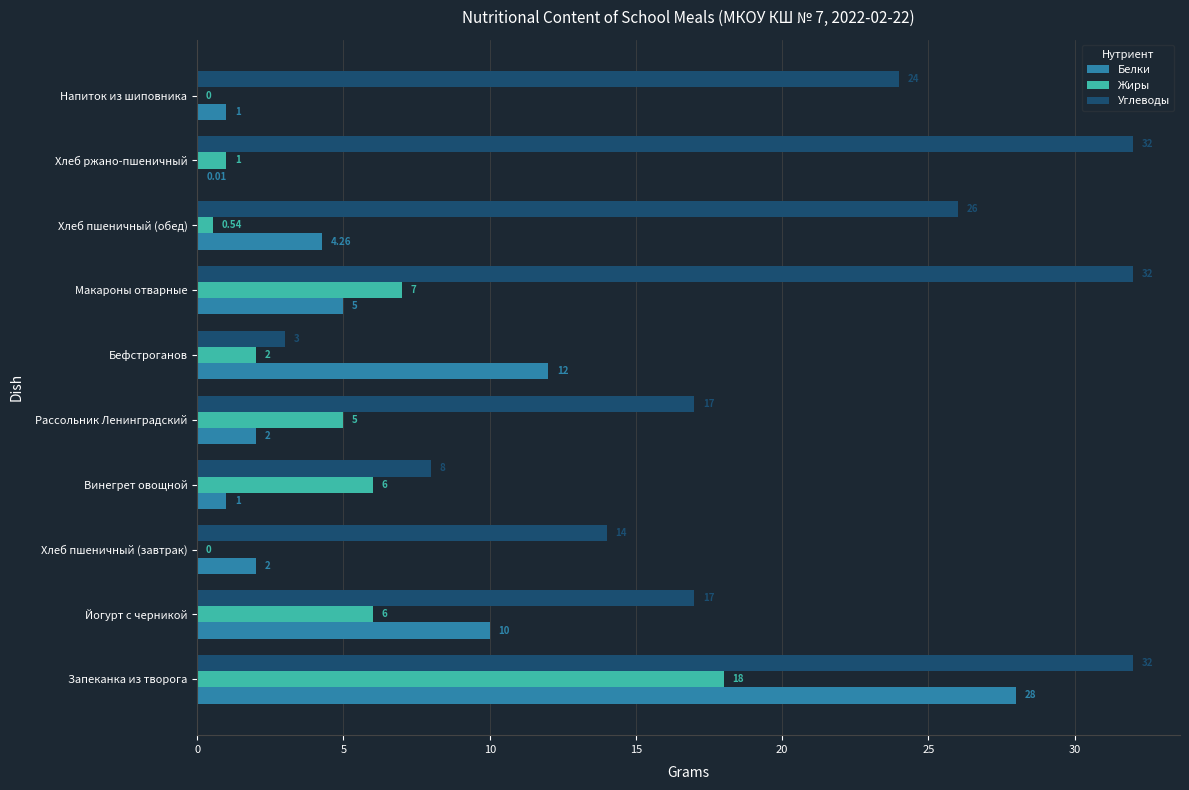

Is the value of Углеводы at Рассольник Ленинградский greater than the value of Жиры at Йогурт с черникой?

Yes